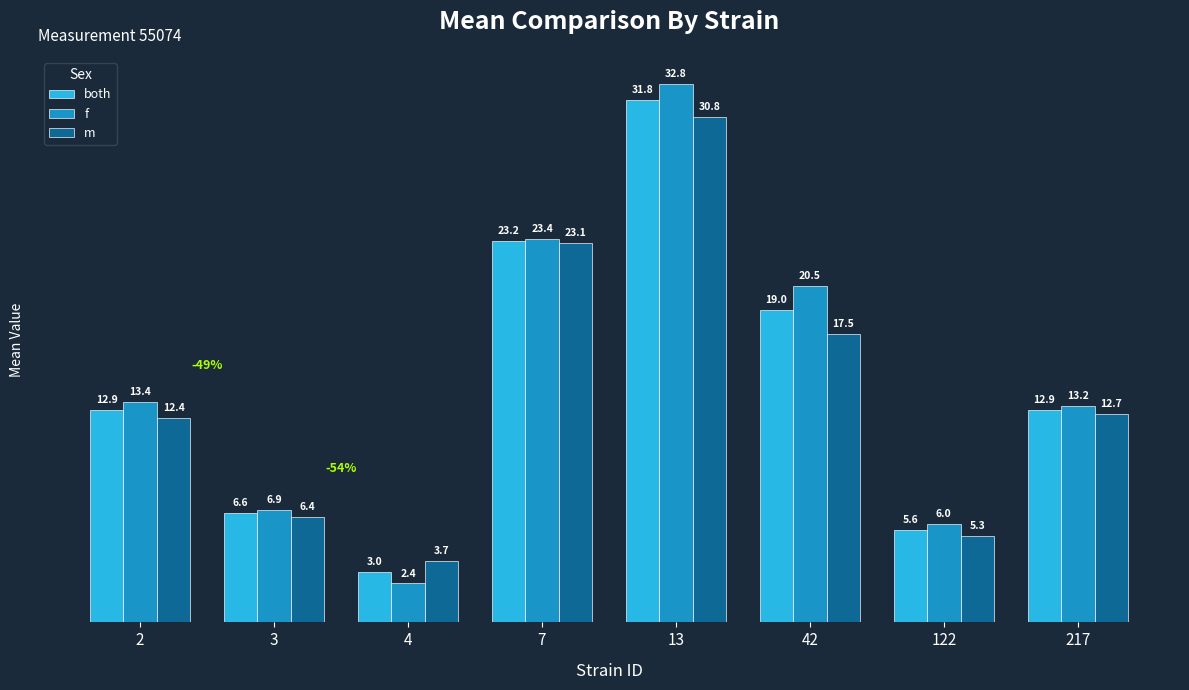

Is it true that f equals 23.4 at 7?

True